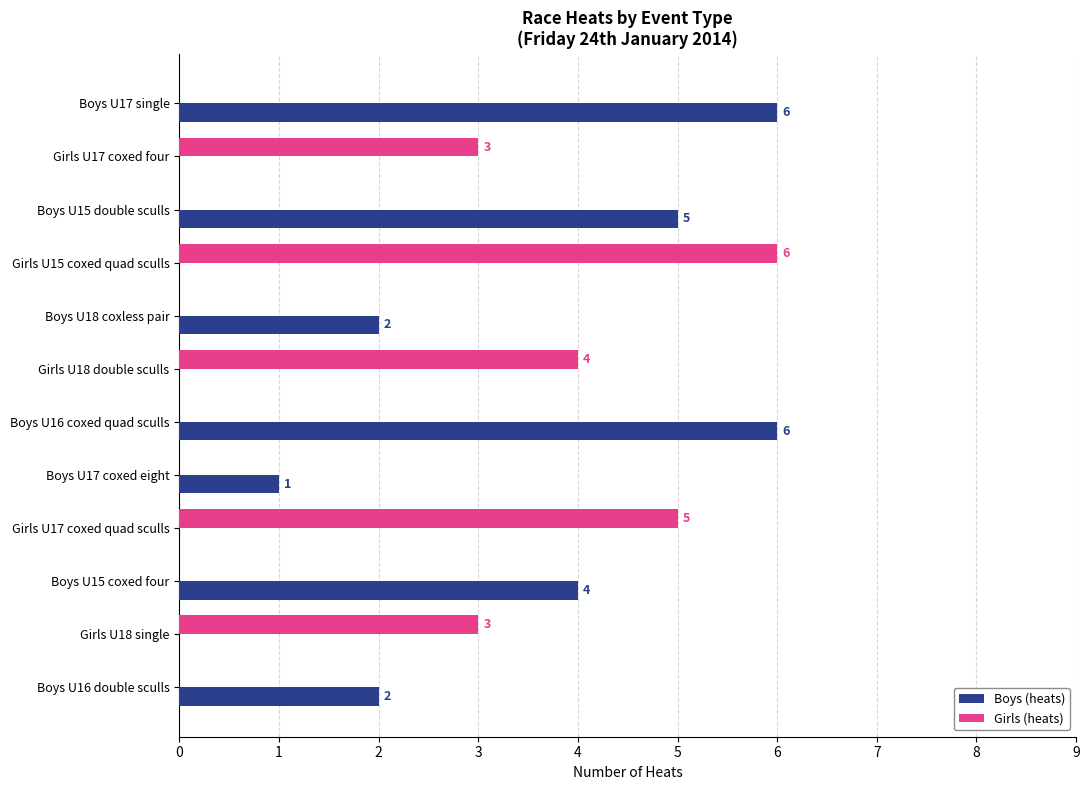

Which series changed the most between Girls U18 double sculls and Girls U18 single?

Girls (heats)